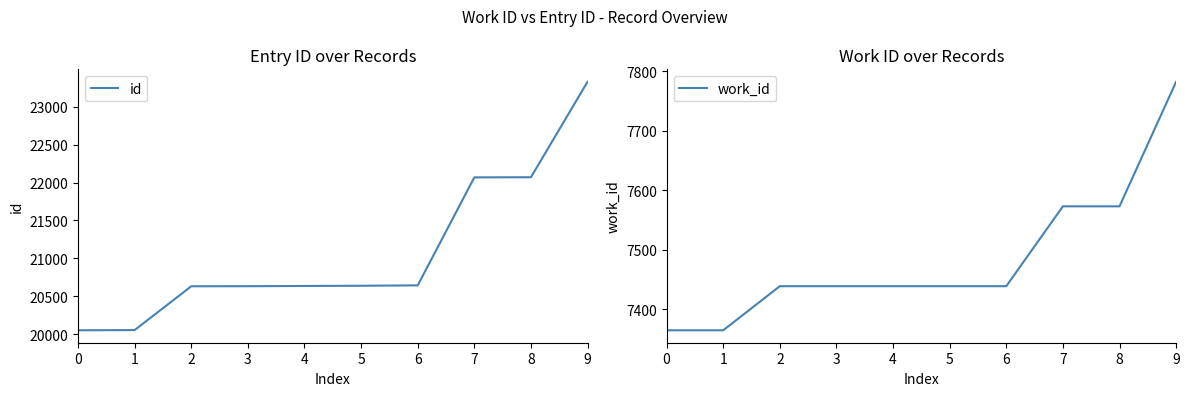

Is the value of work_id at 8 greater than the value of id at 7?

No